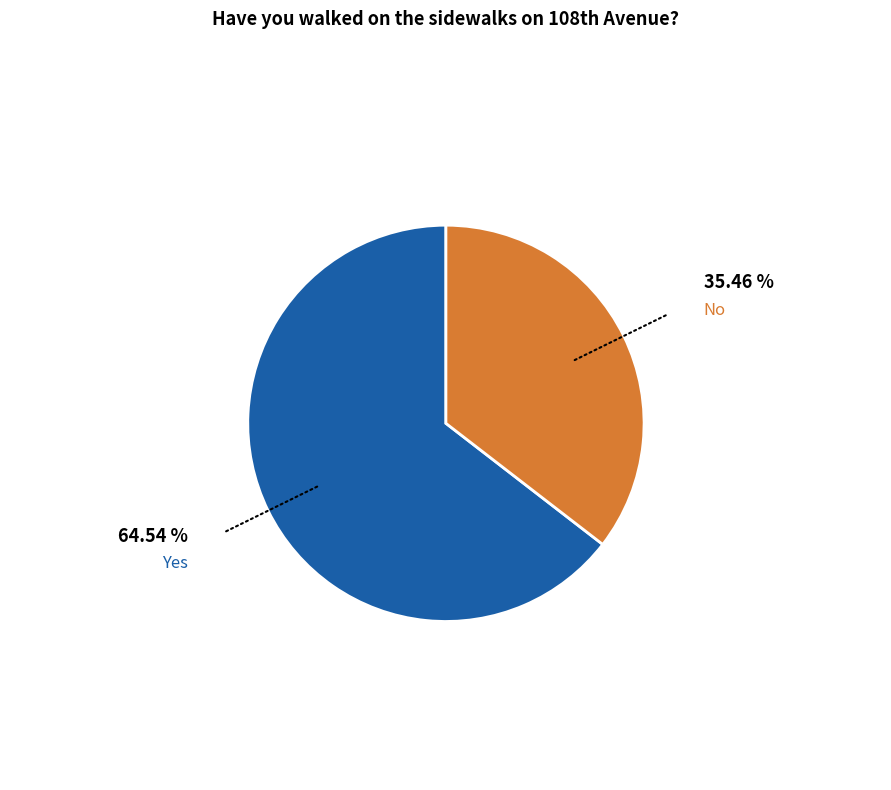

Is there a majority slice in this chart?

Yes